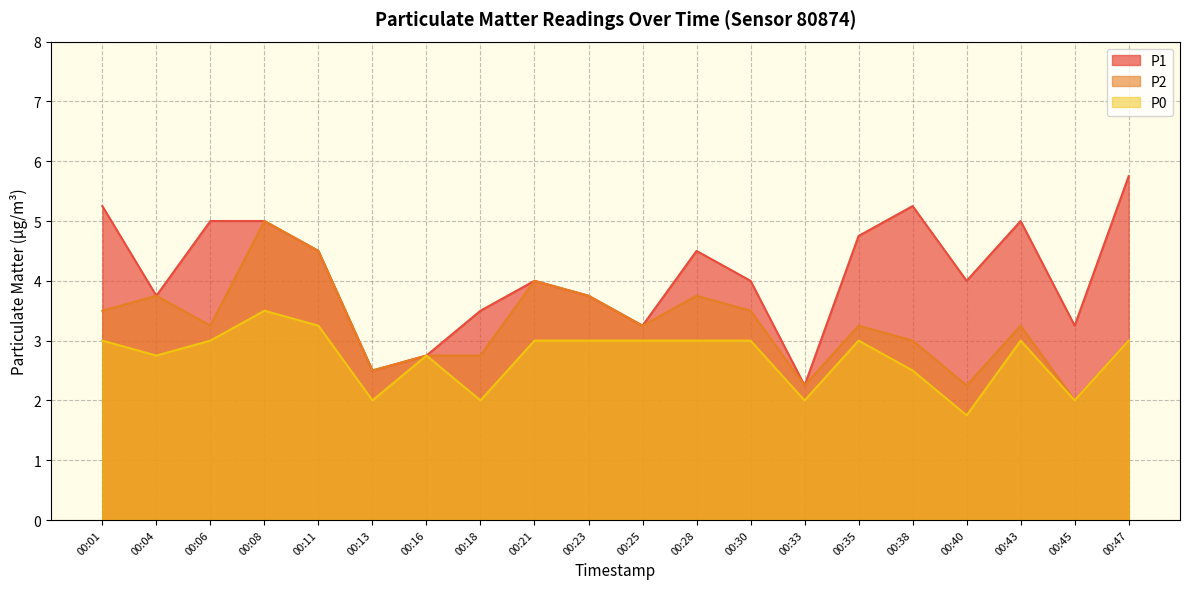

What is the minimum value for P0?

1.8